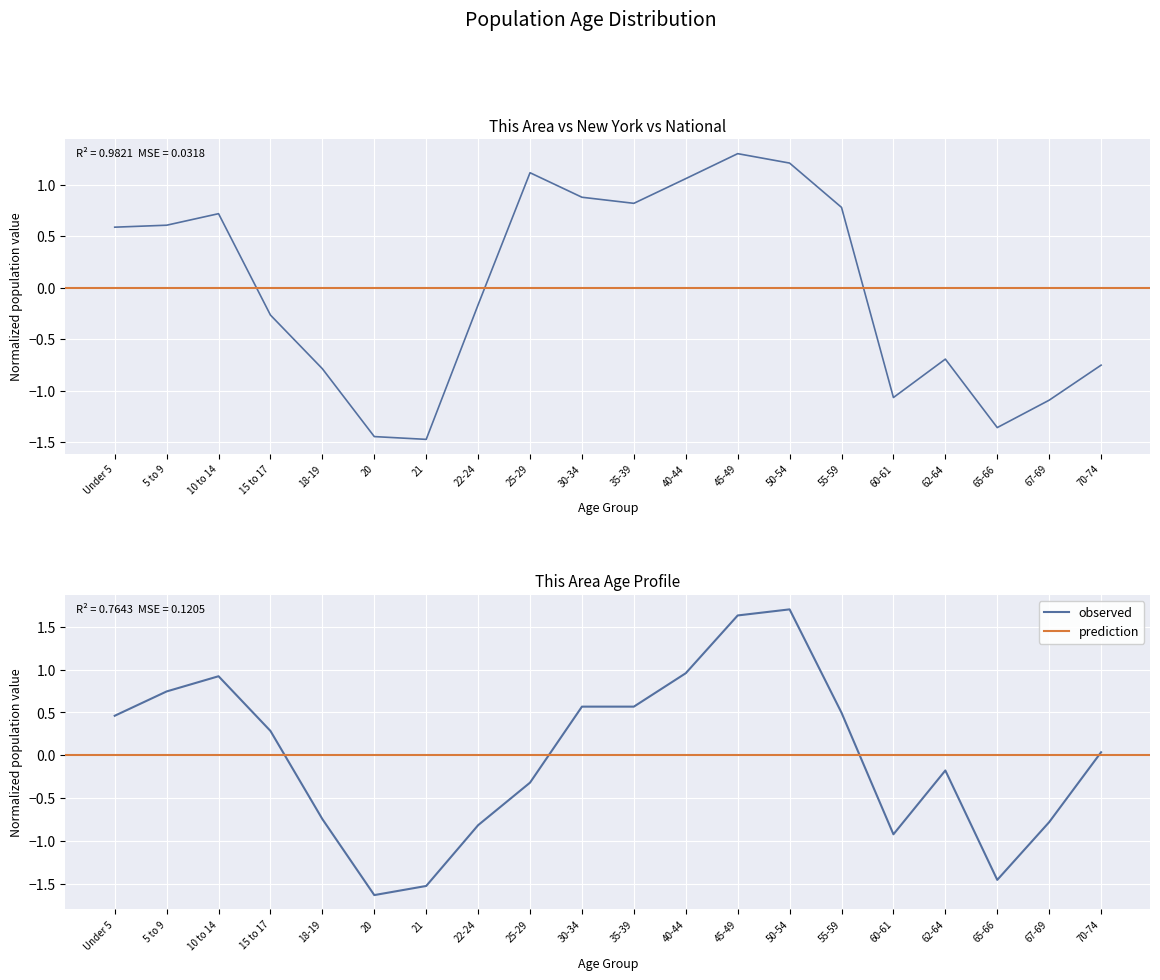

Reading right to left, what are all the values shown in this chart?

This Area: 0.0	-0.8	-1.5	-0.2	-0.9	0.5	1.7	1.6	1.0	0.6	0.6	-0.3	-0.8	-1.5	-1.6	-0.7	0.3	0.9	0.7	0.5
New York: -0.8	-1.1	-1.4	-0.7	-1.1	0.8	1.2	1.3	1.1	0.8	0.9	1.1	-0.2	-1.5	-1.4	-0.8	-0.3	0.7	0.6	0.6